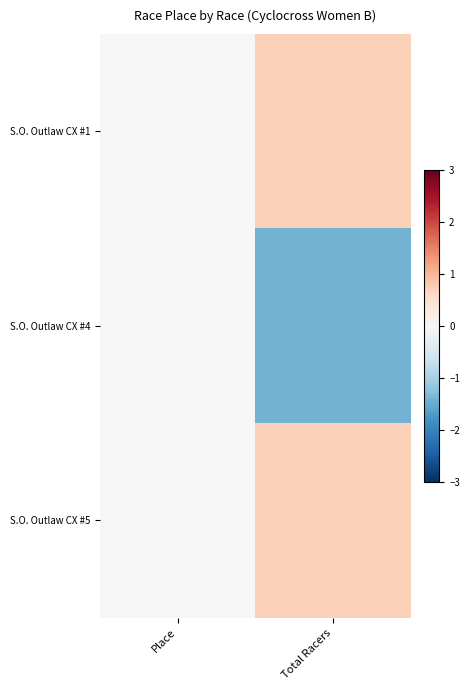

Between Total Racers and Place, which is larger?

Total Racers